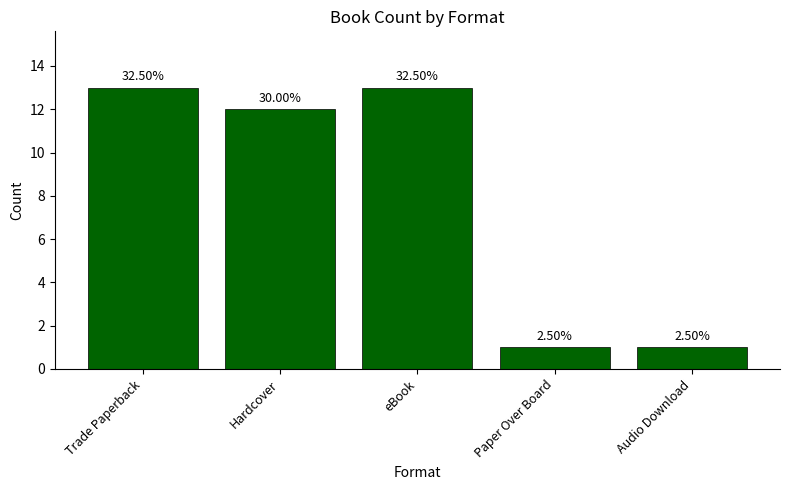

What is the label of the 2nd bar from the left?

Hardcover